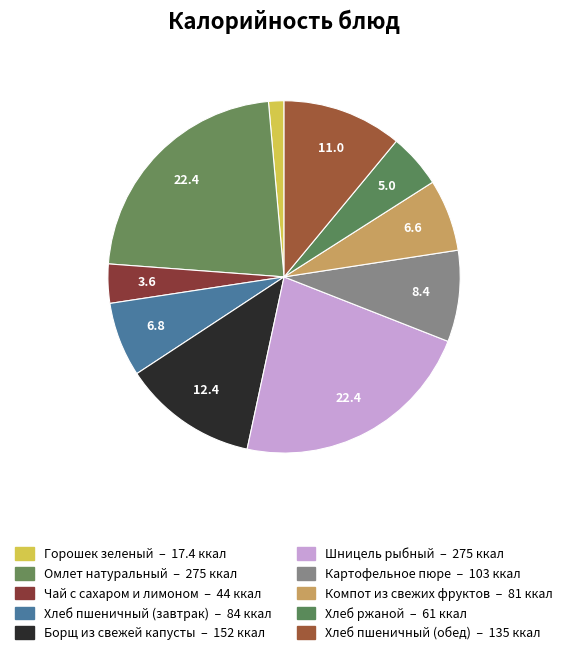

Does Борщ из свежей капусты account for over 50% of the chart?

No